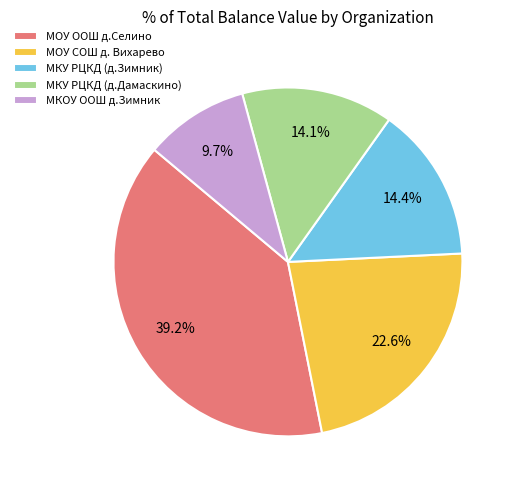

Which has a higher value, МКОУ ООШ д.Зимник or МОУ СОШ д. Вихарево?

МОУ СОШ д. Вихарево